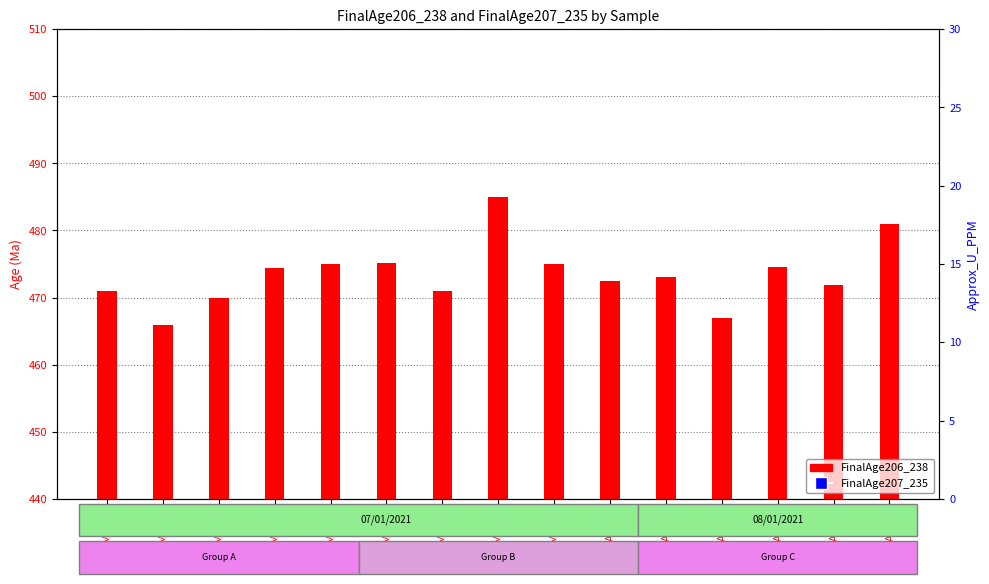

What is the difference between the FinalAge206_238 values at MAD-13 and MAD-7?

3.5